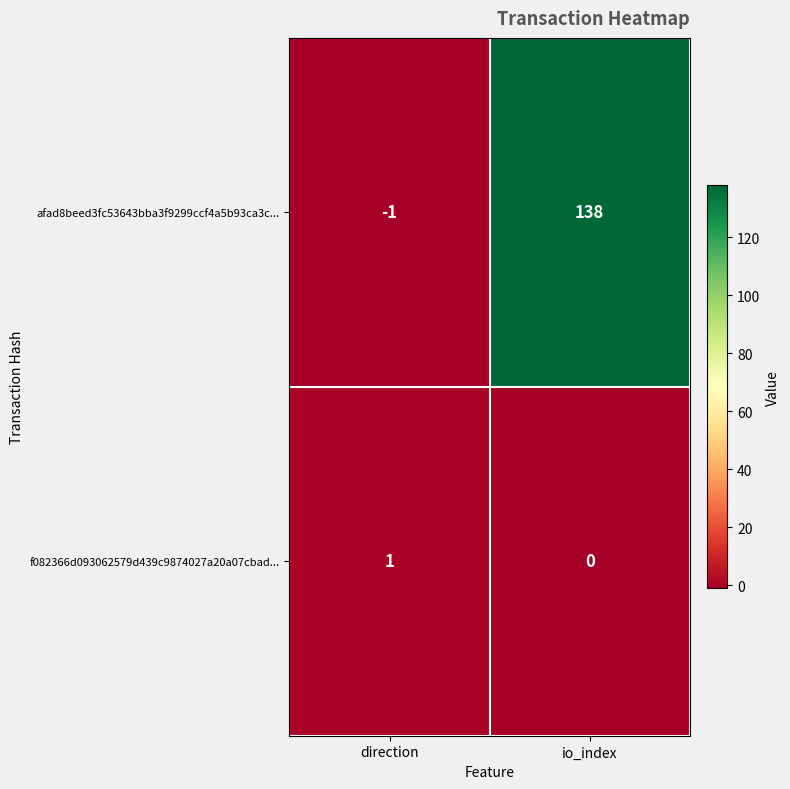

Between direction and io_index, which series saw the biggest shift?

afad8beed3fc53643bba3f9299ccf4a5b93ca3c...